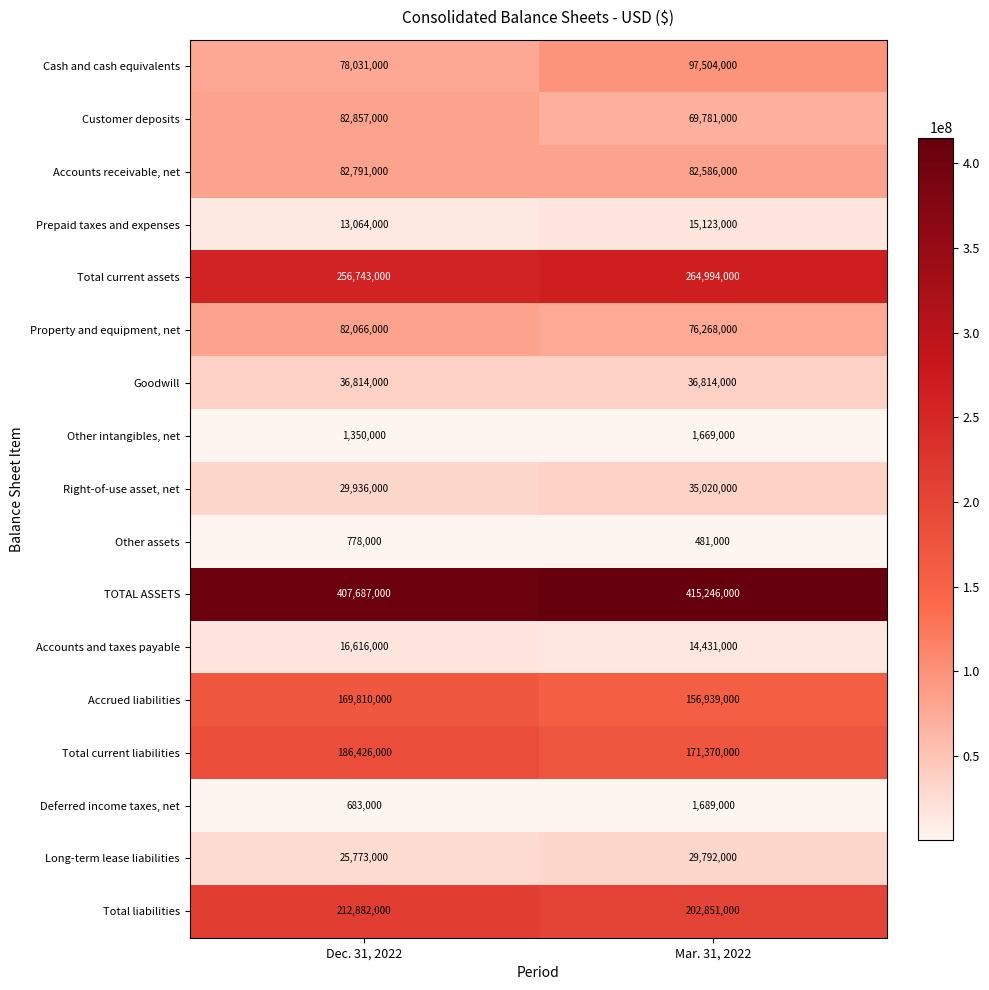

What is the lowest value of the Total current assets series?

256743000